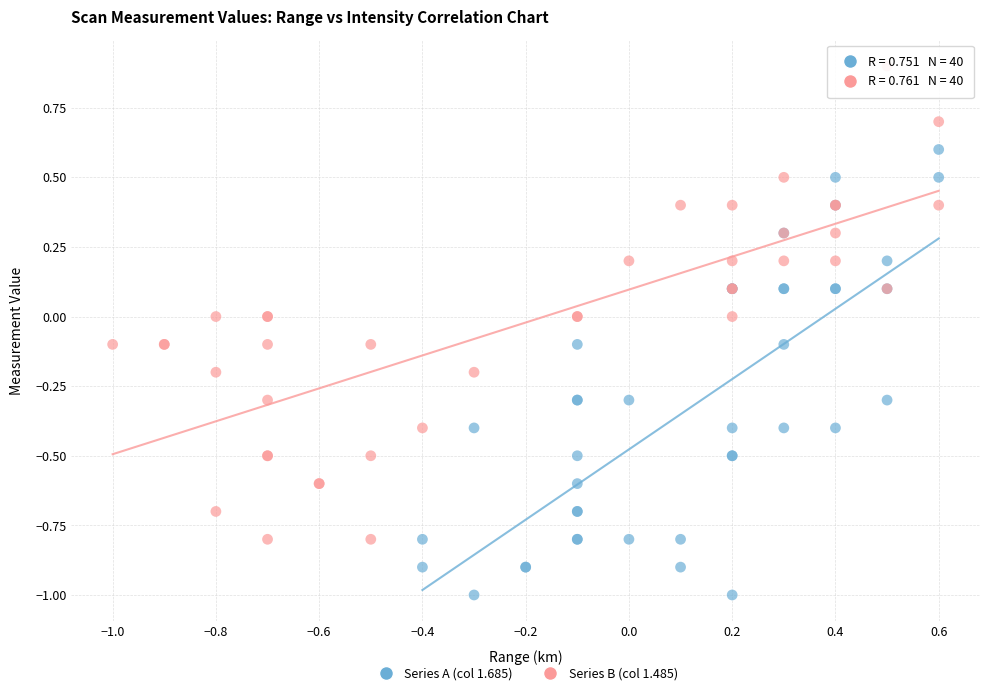

Which series contains the lowest Y value?

Series A (col 1.685)